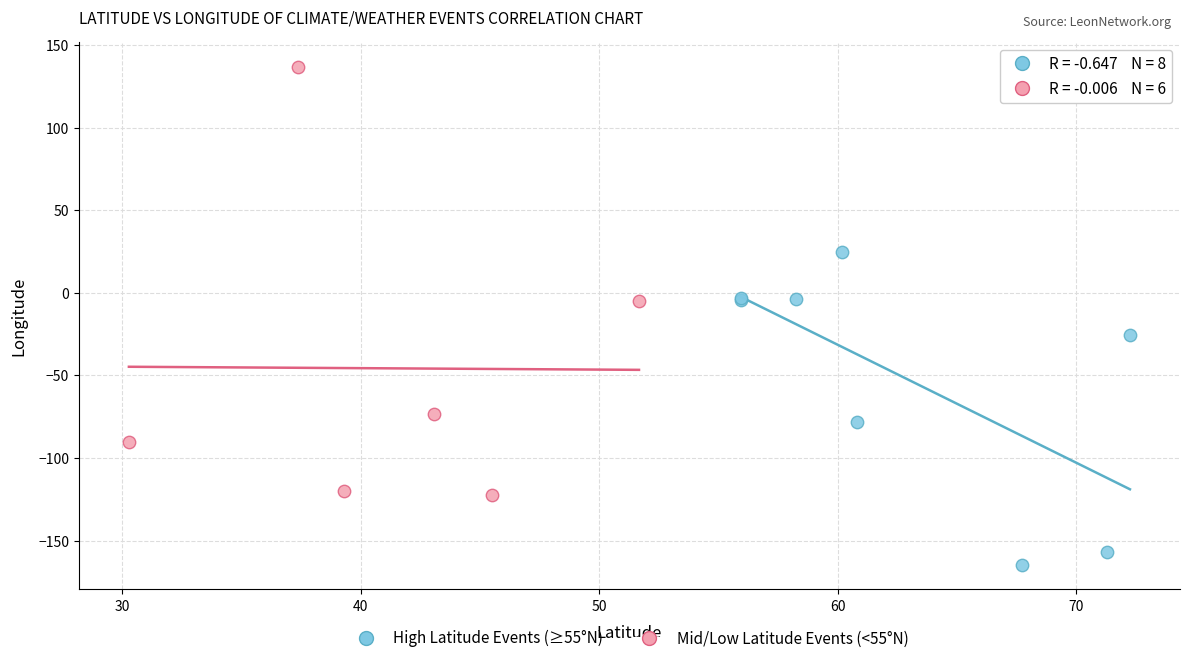

Which series contains the lowest Y value?

High Latitude Events (≥55°N)